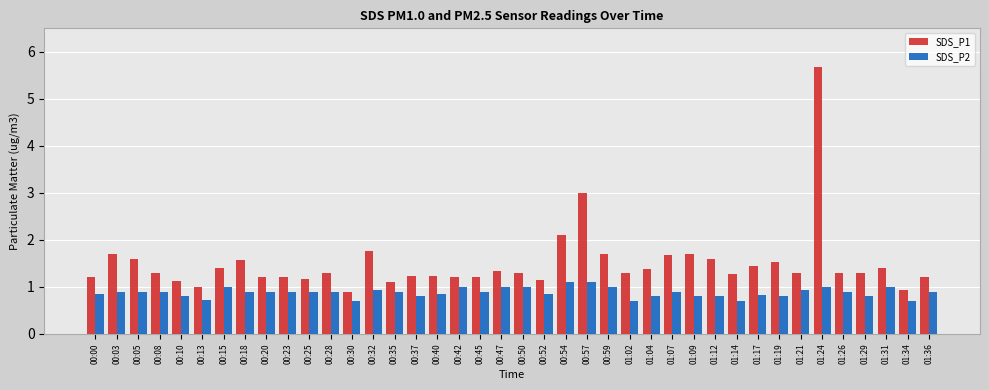

What value does the SDS_P2 series have at 00:08?

0.9